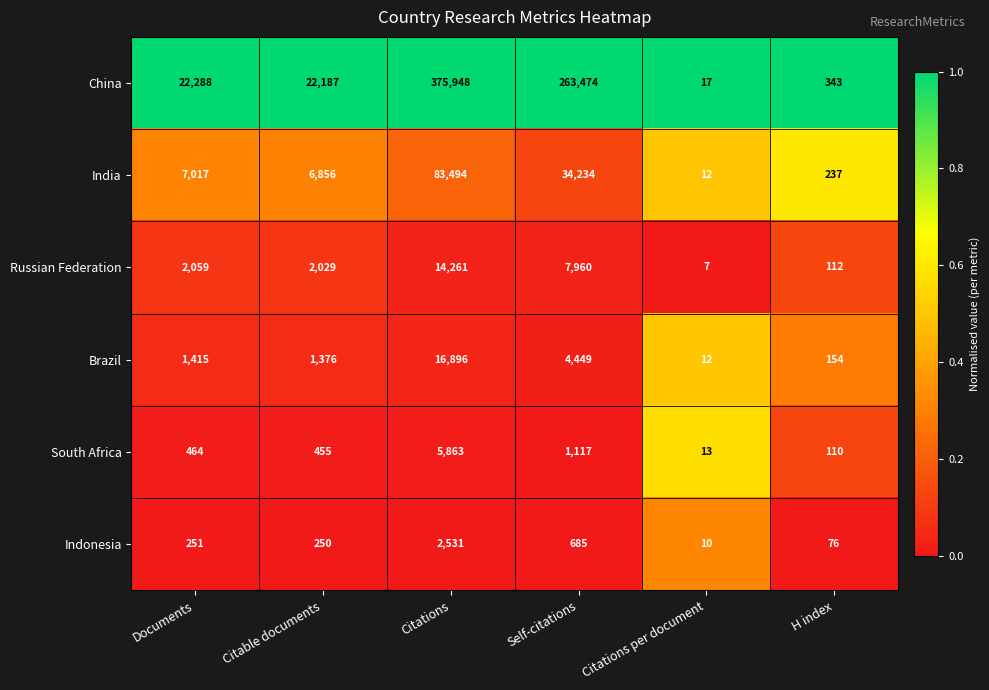

What is the difference between the maximum and minimum values in the South Africa series?

5850